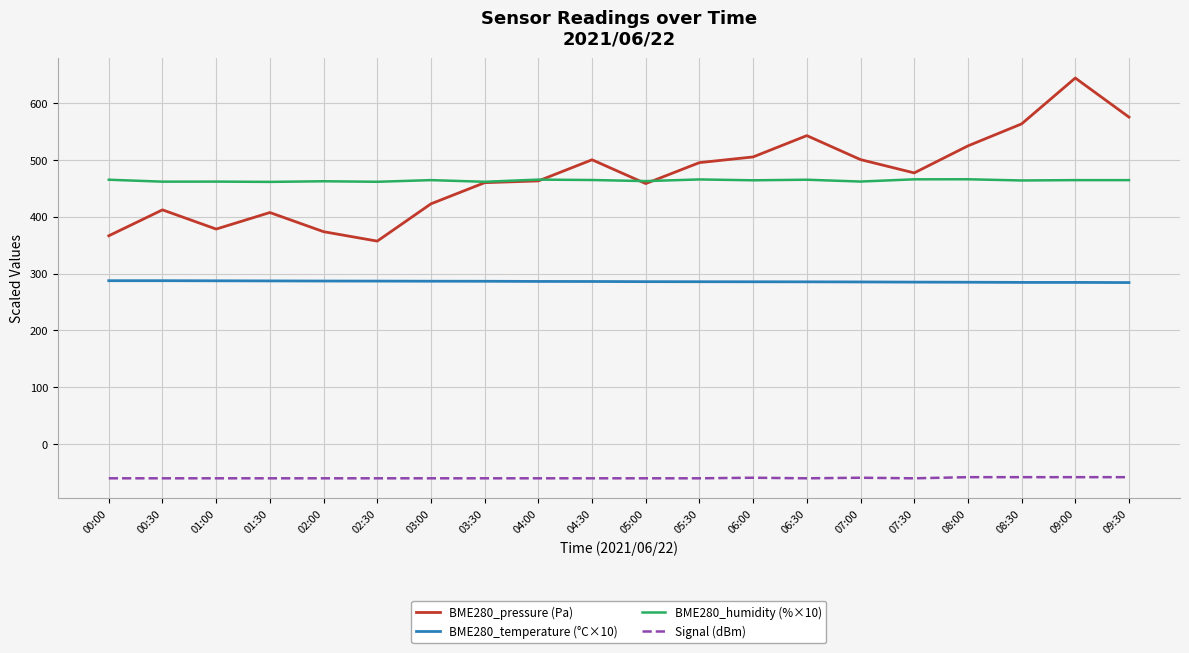

What is the total value across all series at 04:00?

1154.8